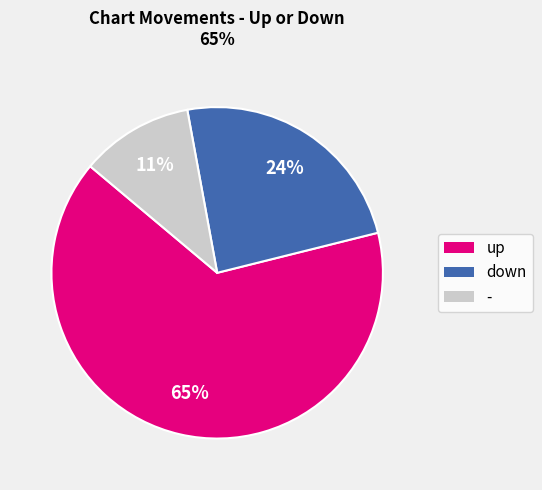

Which has a higher value, up or down?

up